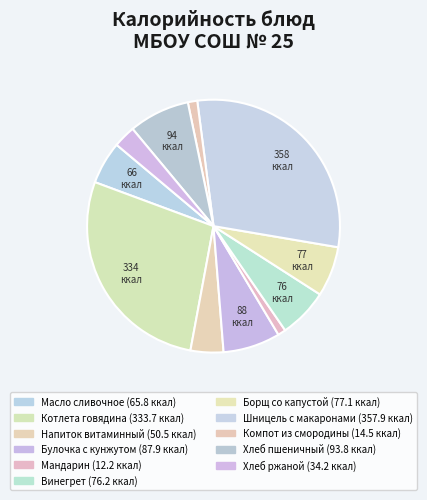

To the nearest percent, what is the average slice percentage?

9%